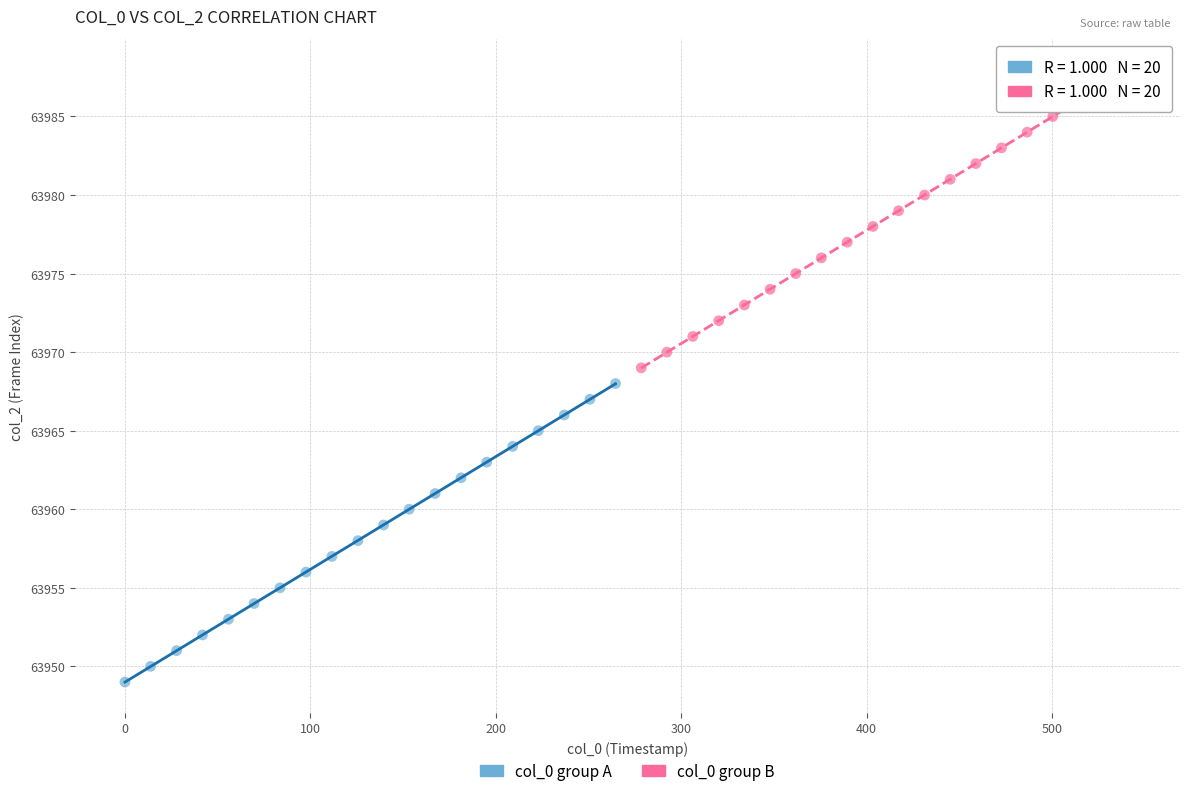

Which series reaches the maximum Y coordinate?

col_0 group B